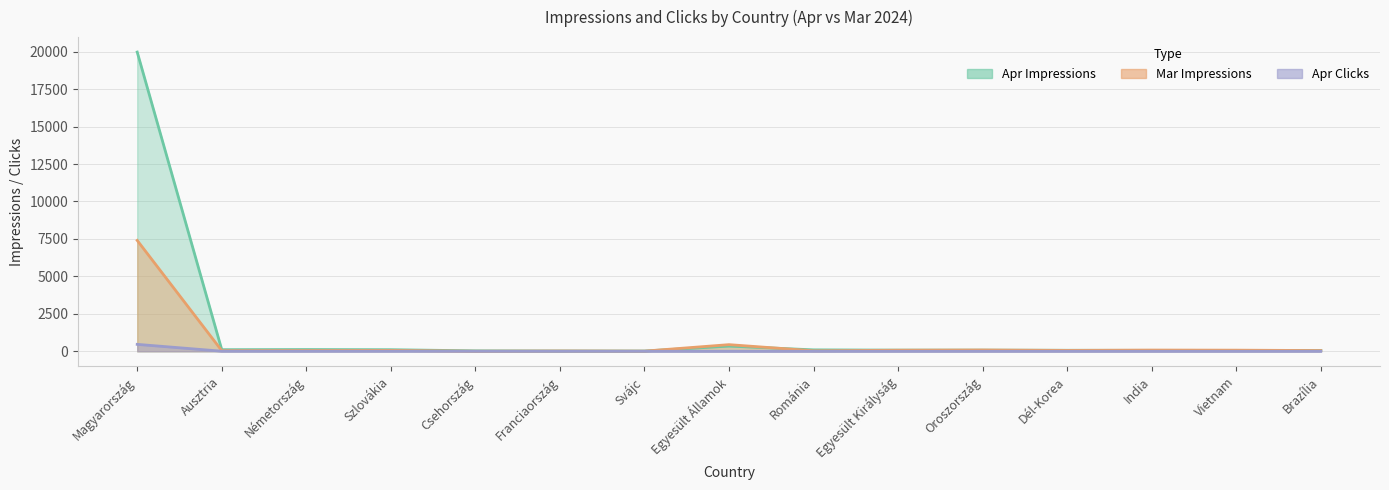

What is the value of the Apr Impressions point at the 7th from the left?

17